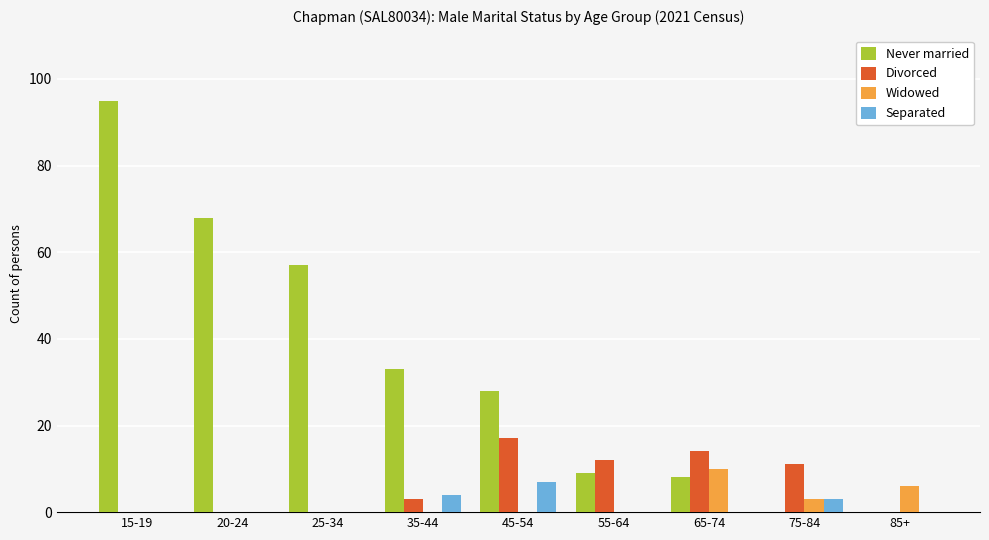

Between 25-34 and 85+, which series saw the biggest shift?

Never married